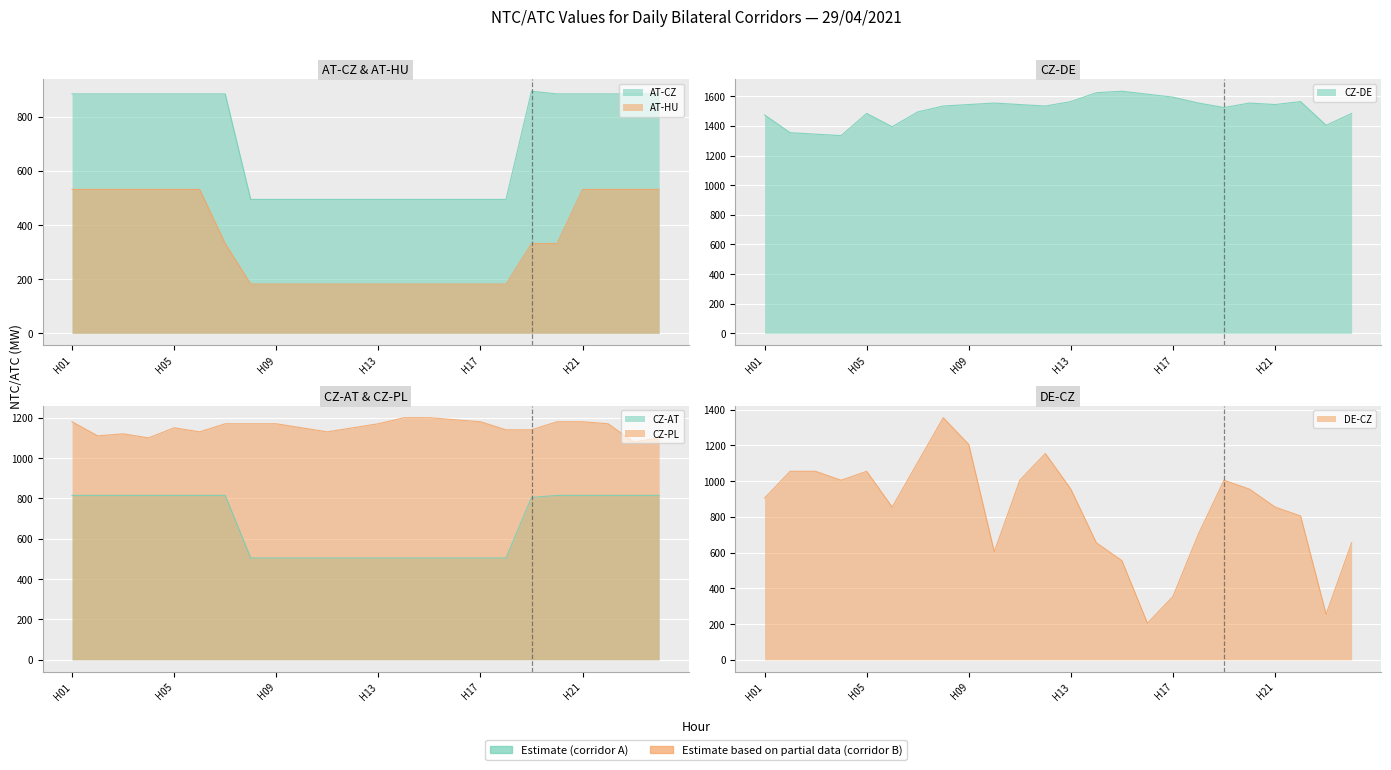

How many values in the CZ-PL series are below 1170?

12